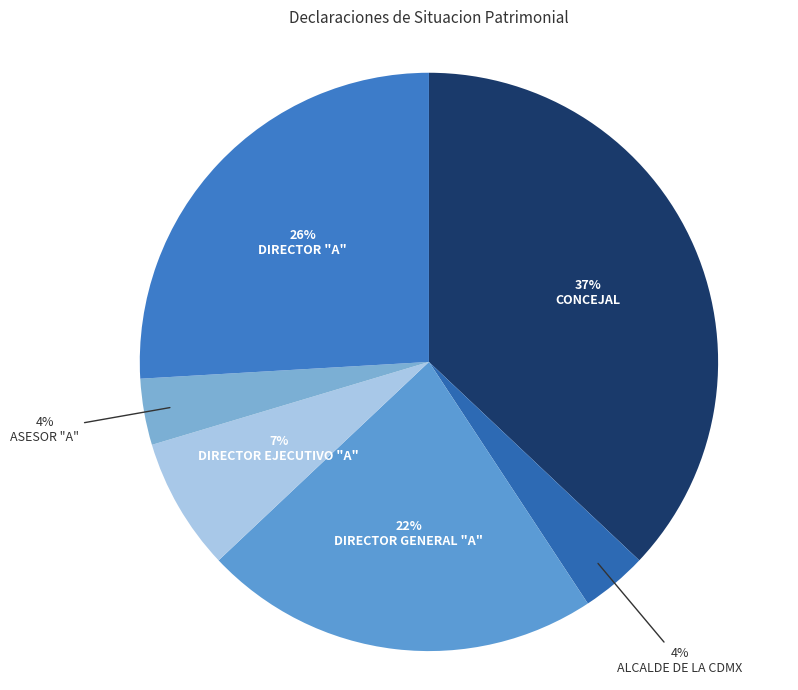

The DIRECTOR "A" slice represents 26% of the pie. True or false?

True